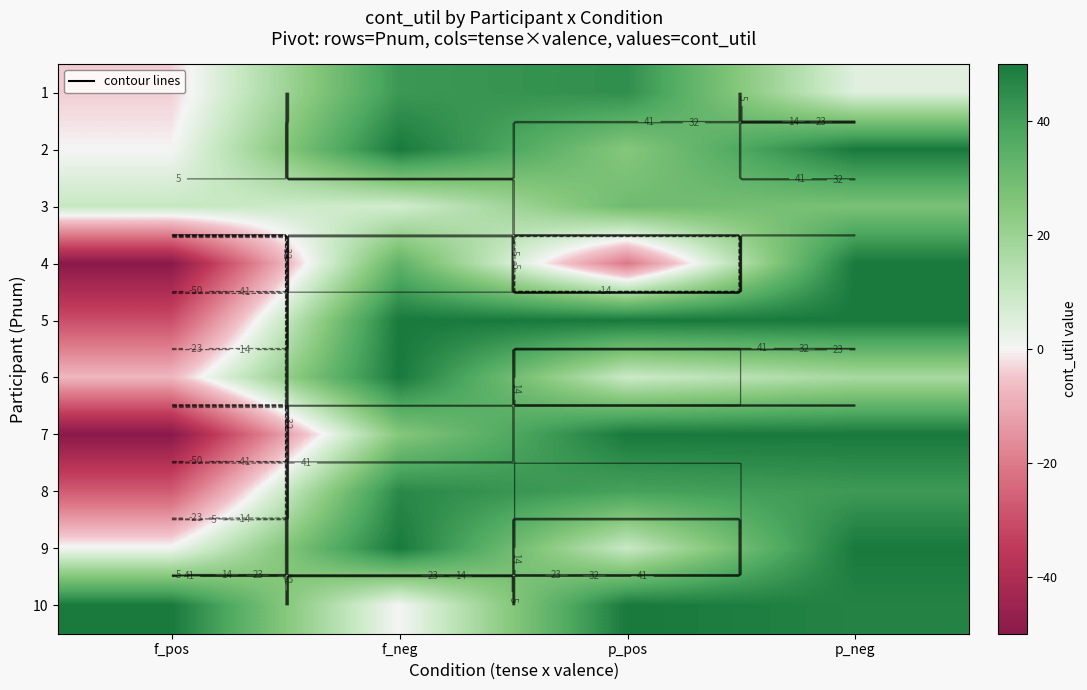

What is the total value across all series at p_neg?

388.0